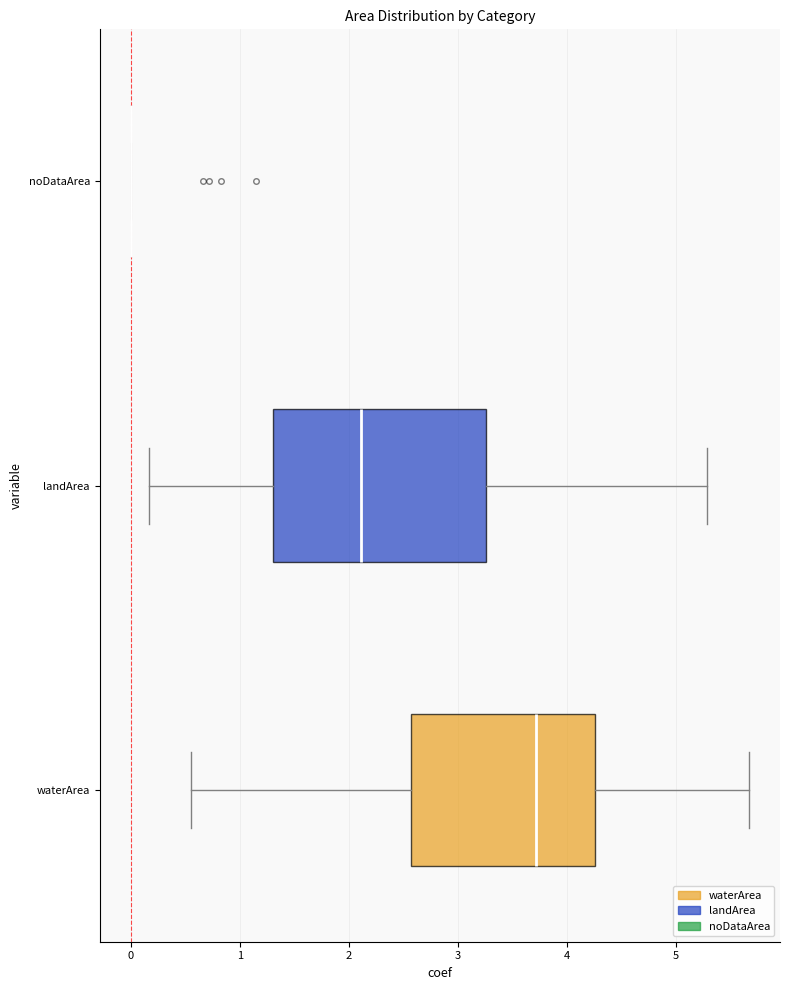

Which box is the widest, from its left edge to its right edge?

landArea